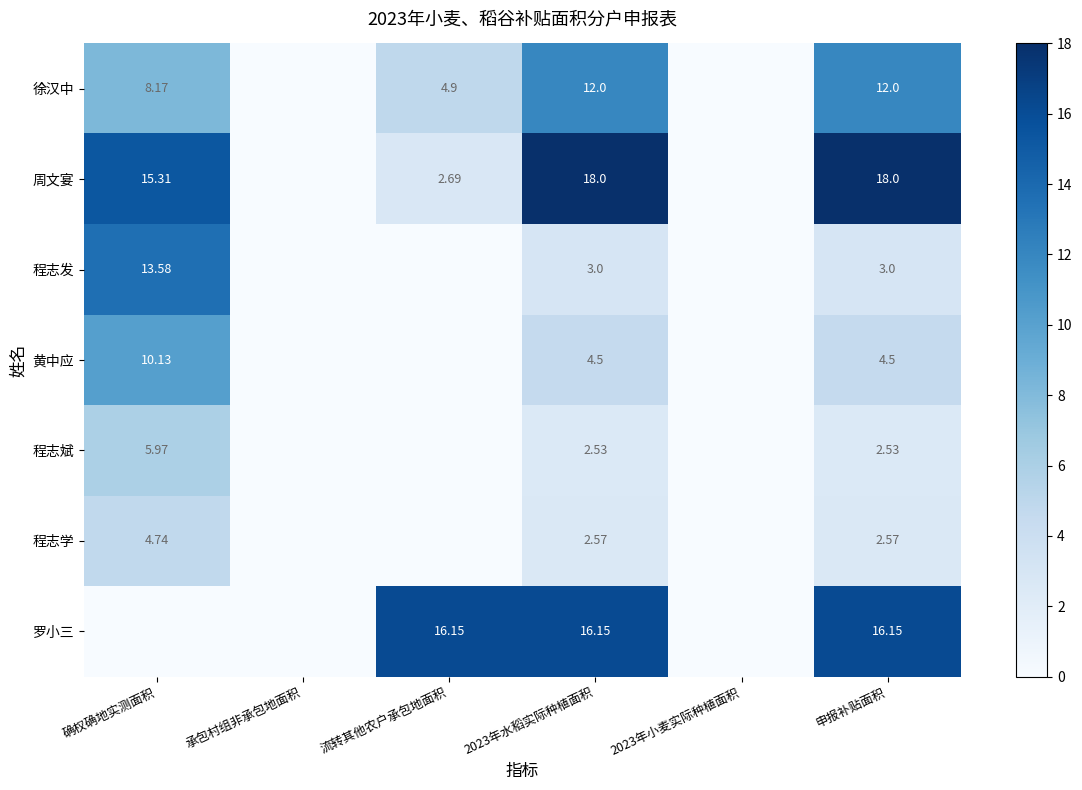

True or false: 罗小三 has a value of 24.4 at 申报补贴面积.

False